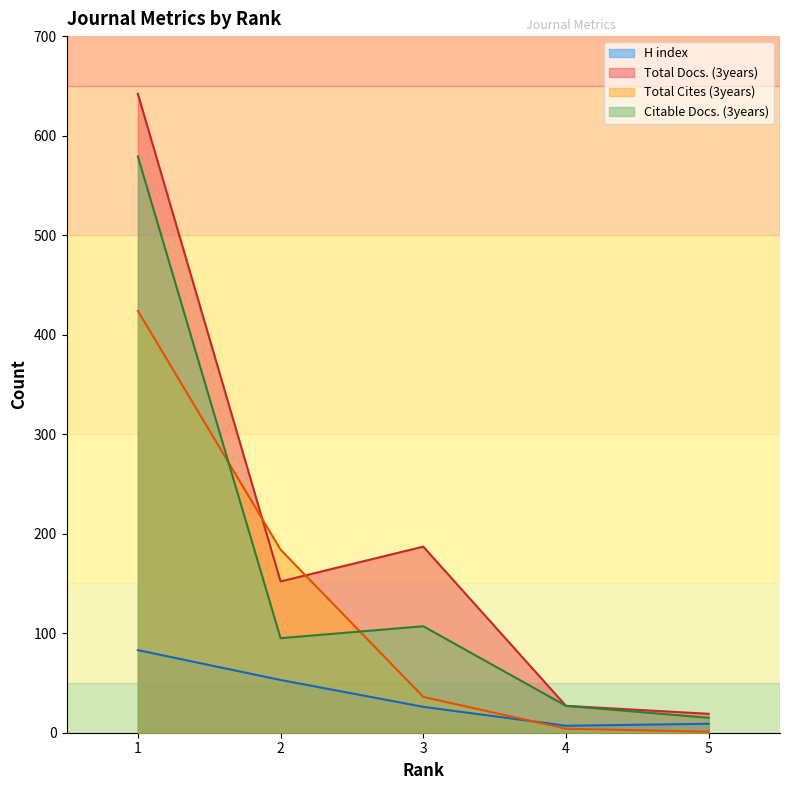

Which category has the highest value in the Total Cites (3years) series?

1